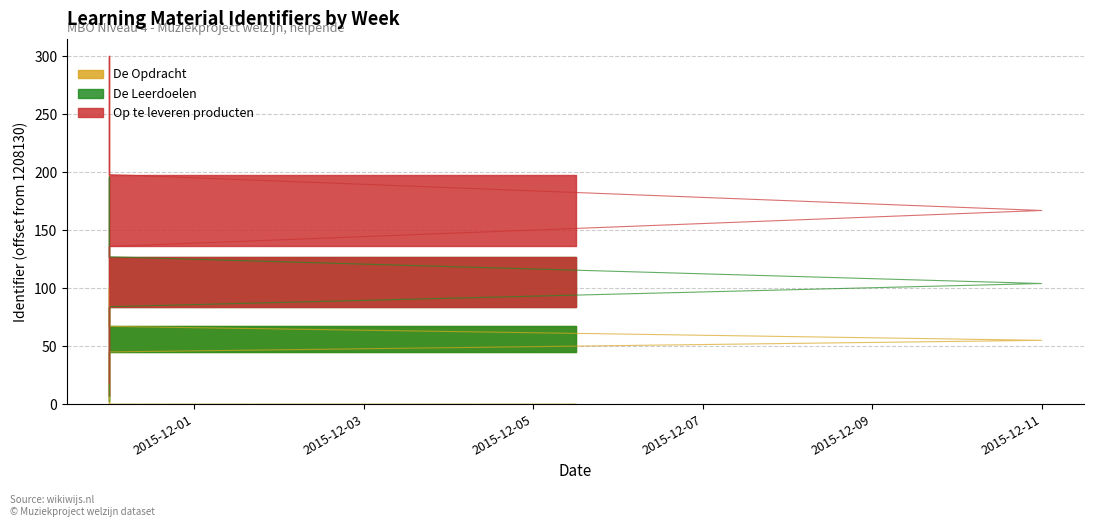

True or false: De Opdracht and Op te leveren producten intersect in this chart.

False